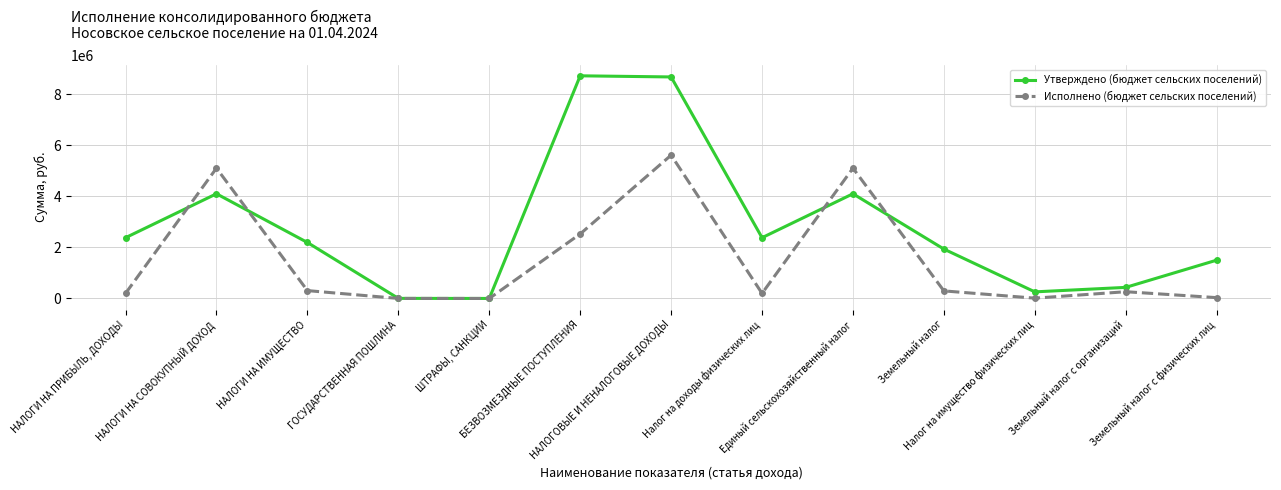

What value does the Утверждено (бюджет сельских поселений) series have at ГОСУДАРСТВЕННАЯ ПОШЛИНА?

2900.0